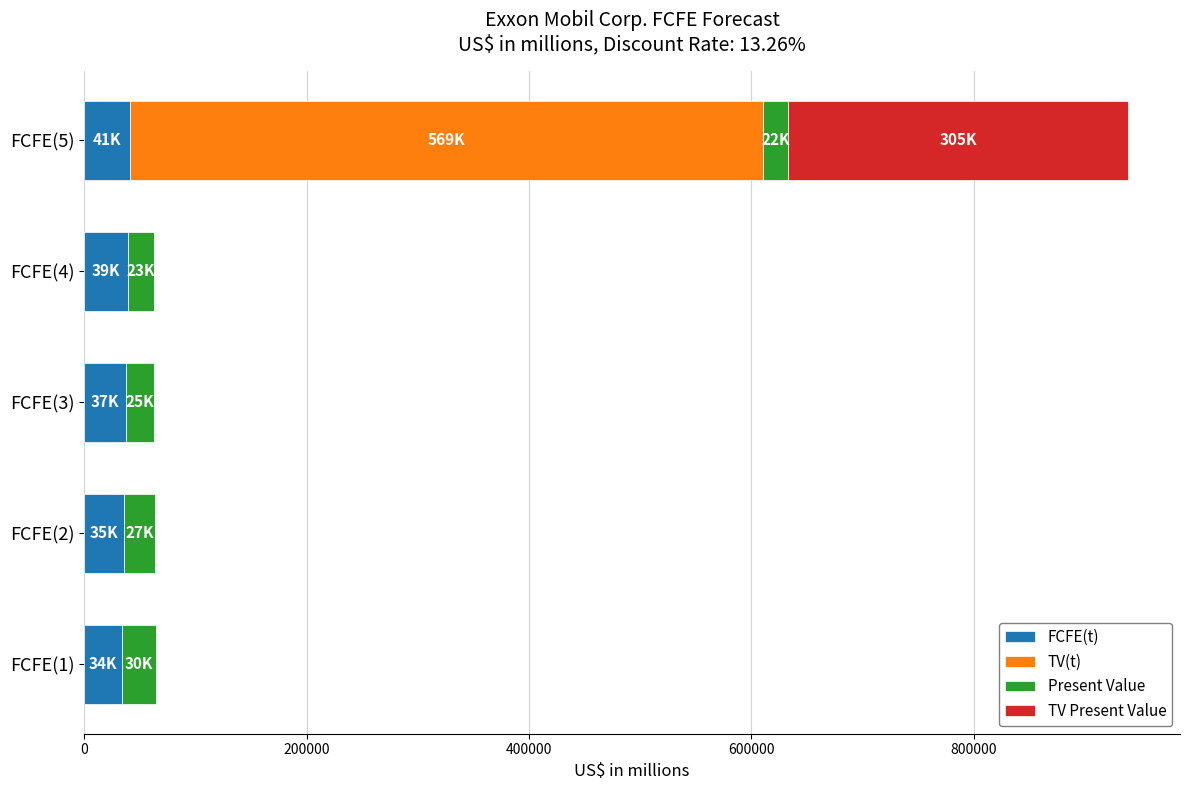

At which category is the sum across all series the highest?

FCFE(5)